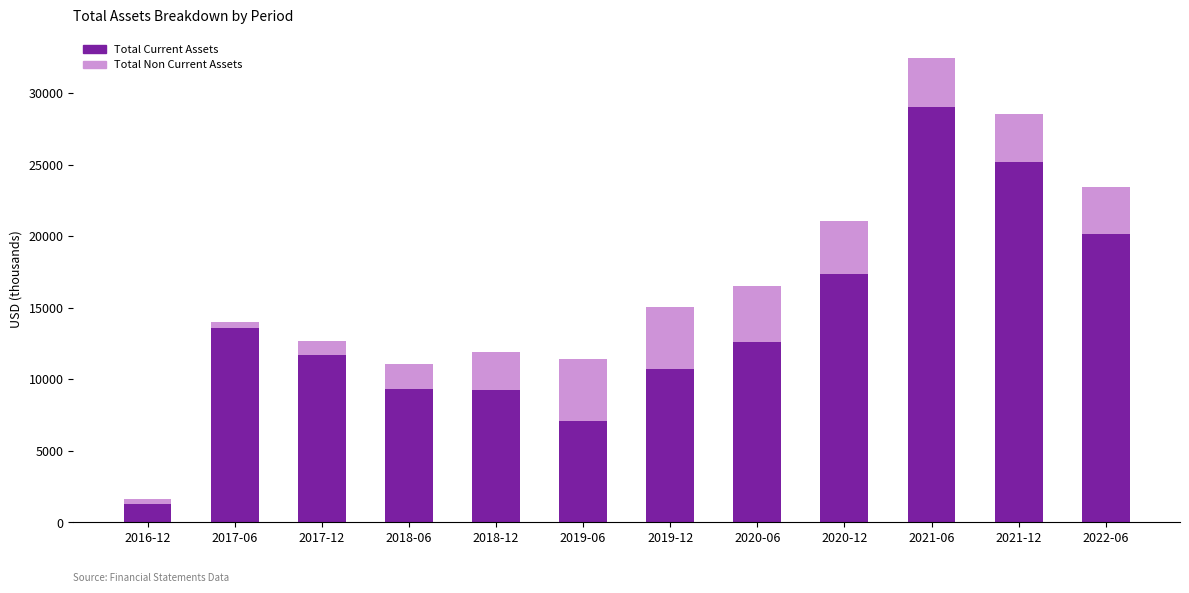

The value of Total Current Assets at 2017-12 is 11673. True or false?

True